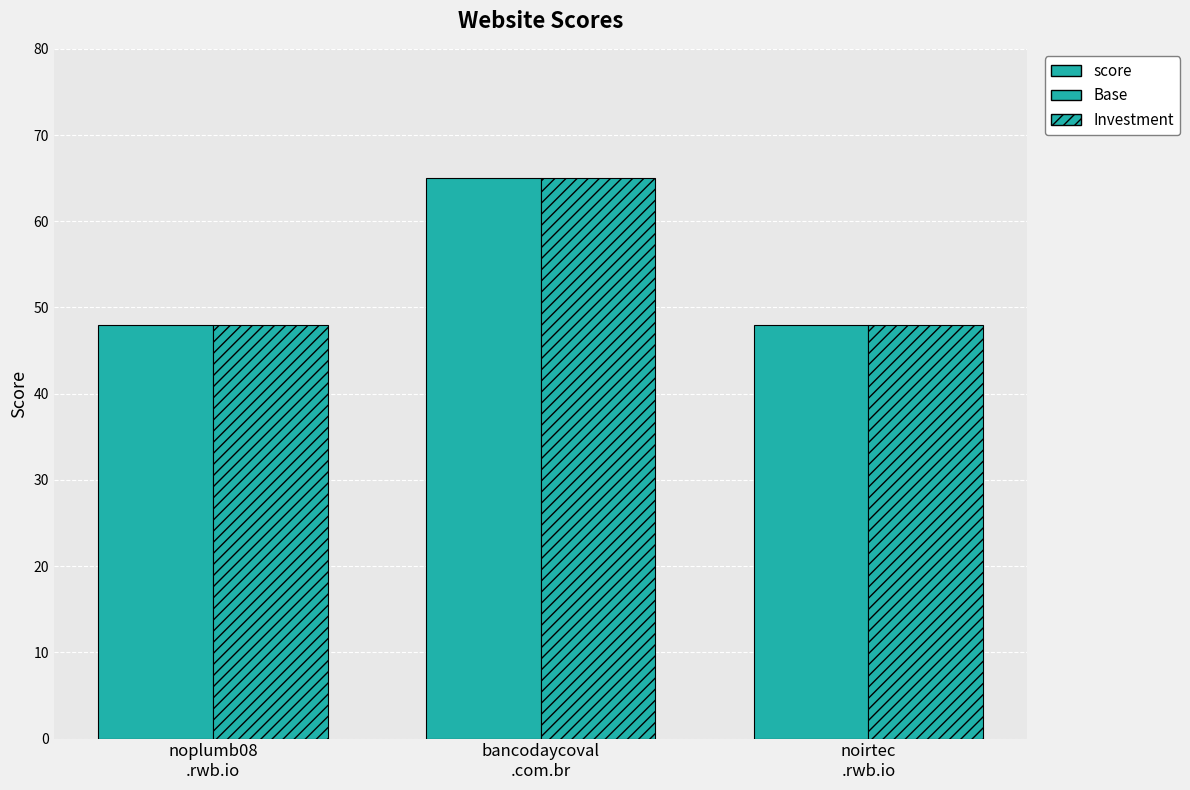

How many bars are there in total?

6